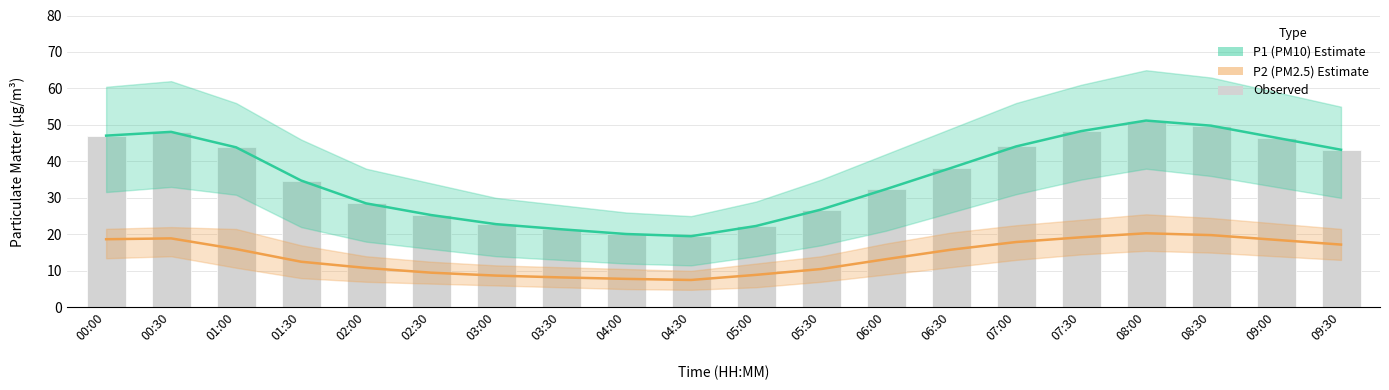

What is the label of the 11th bar from the right?

04:30